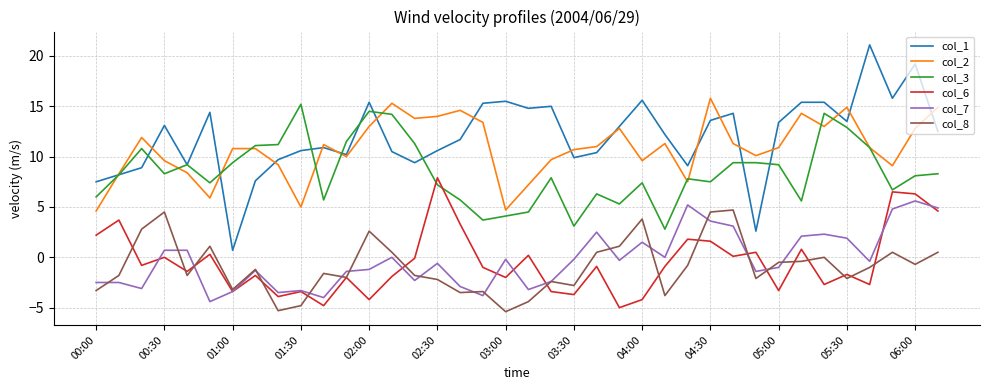

Rank the series by their maximum value, from lowest to highest.

col_8, col_7, col_6, col_3, col_2, col_1